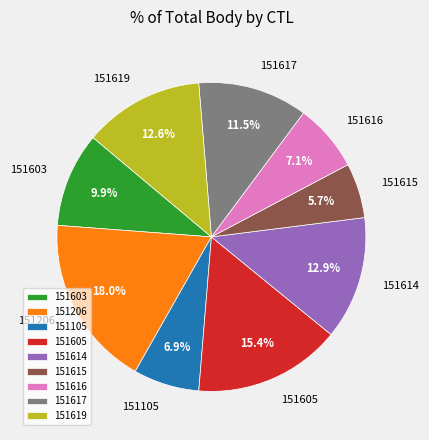

Approximately how many times larger is the value at 151105 compared to 151619?

0.5